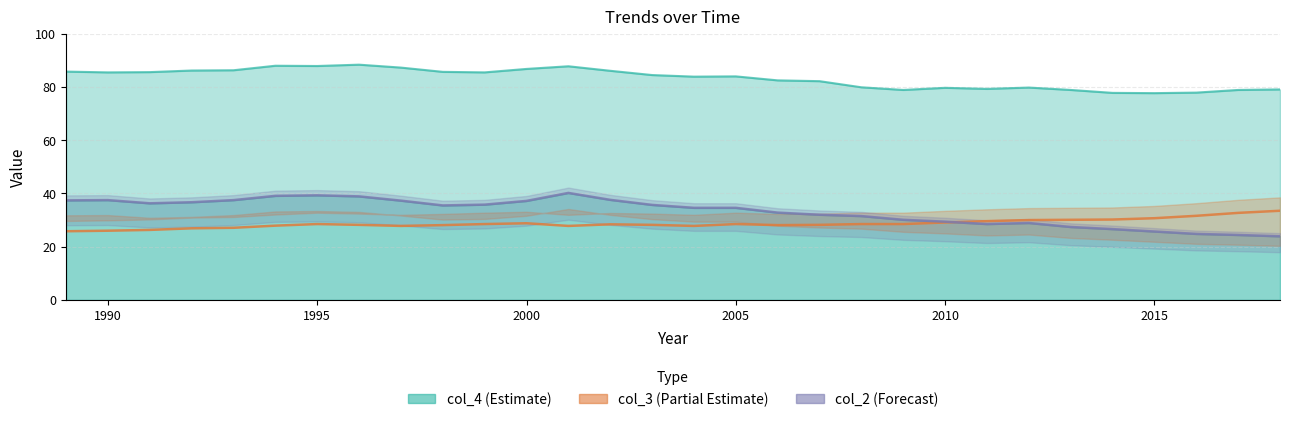

At which label does col_4 reach its minimum?

2015